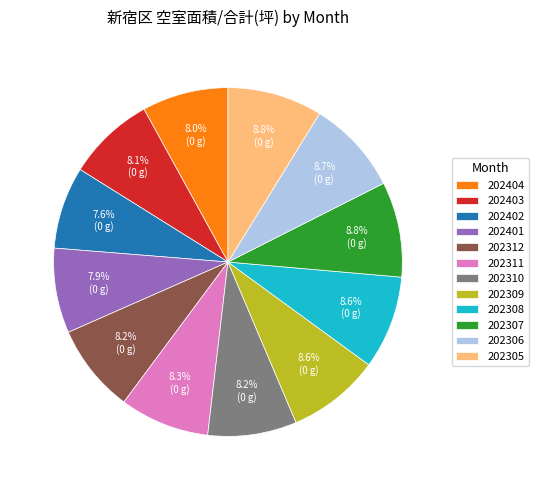

To the nearest percent, what percentage of the pie is 202308?

9%